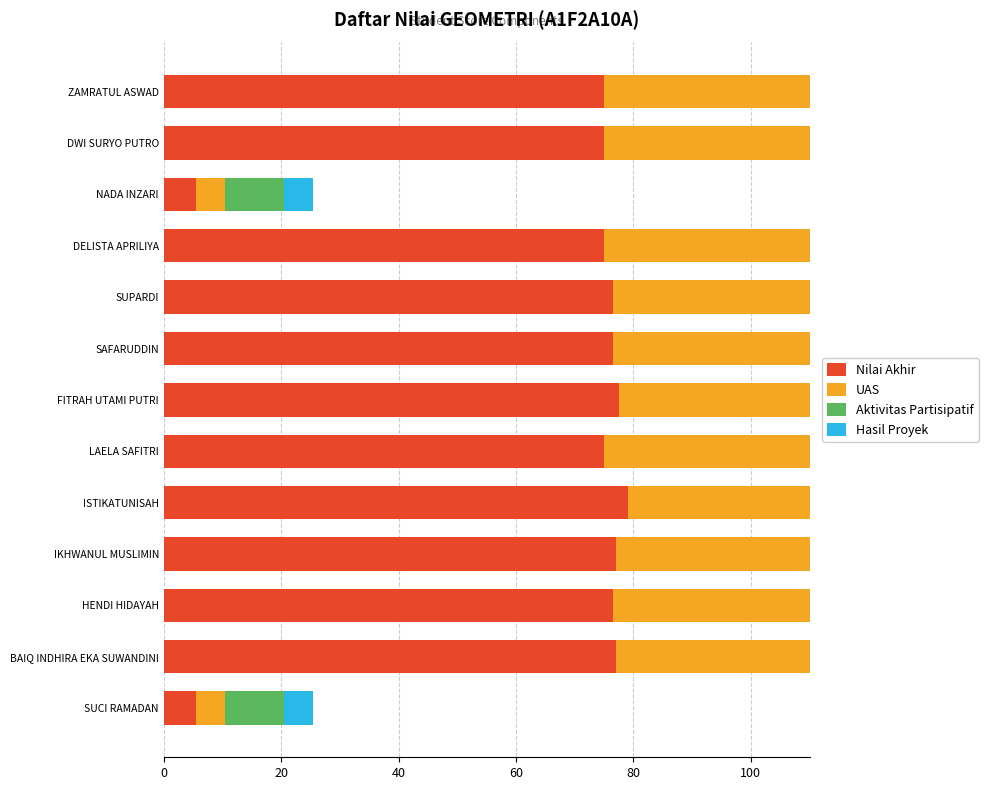

What is the approximate value of Nilai Akhir at ZAMRATUL ASWAD?

75.0